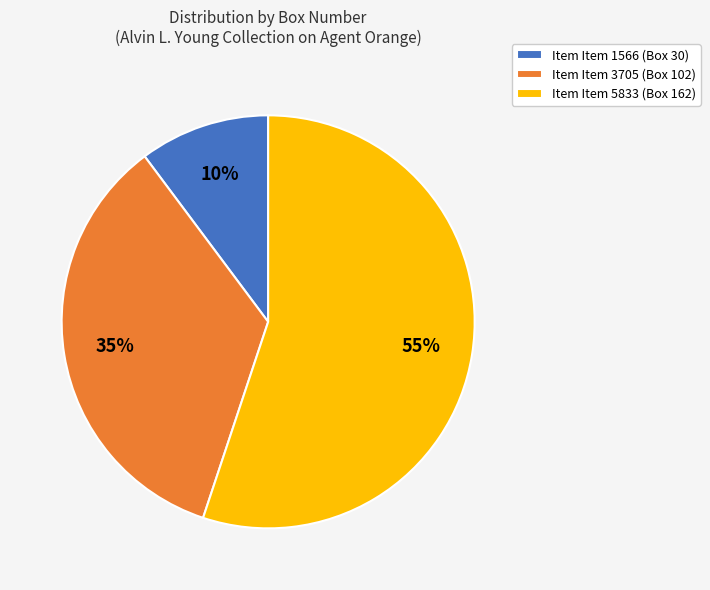

How many segments does this pie chart have?

3